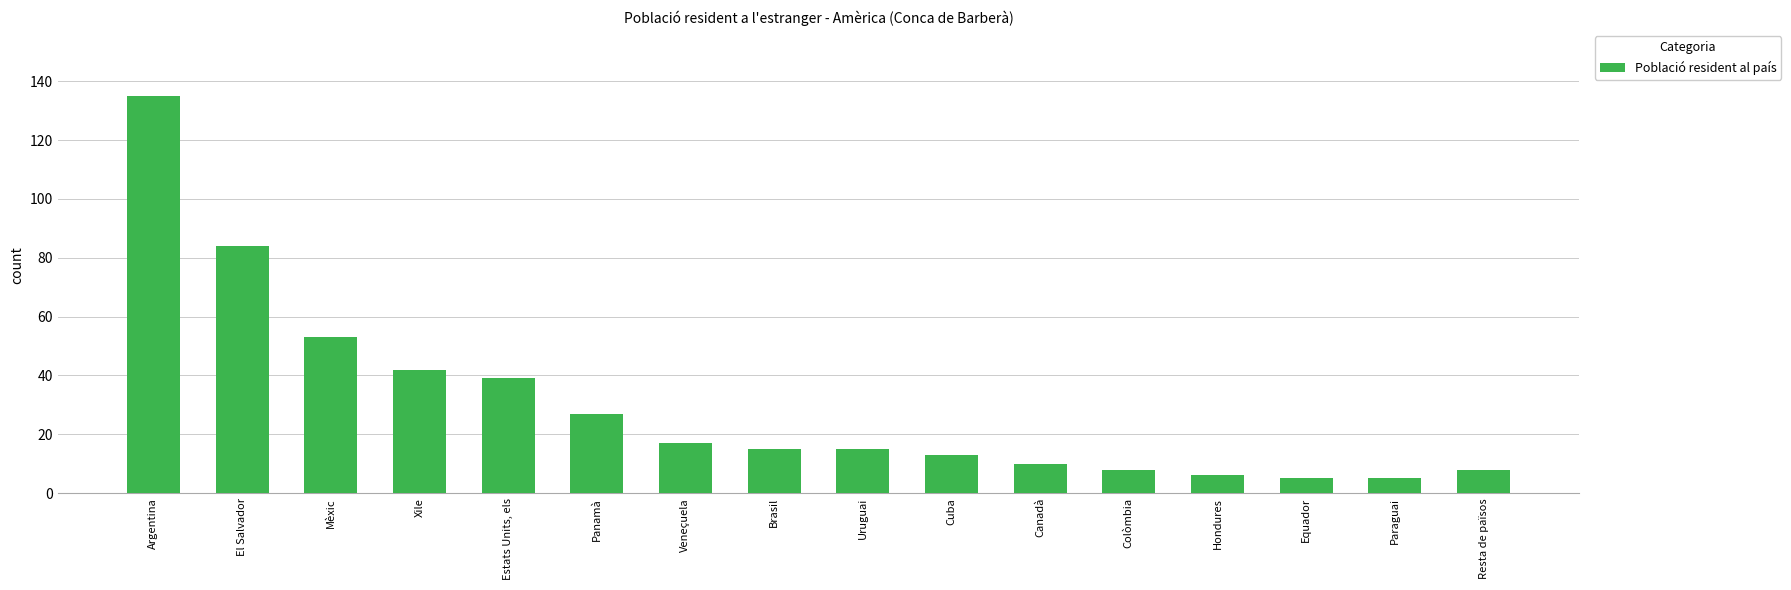

Does the chart contain any negative values?

No